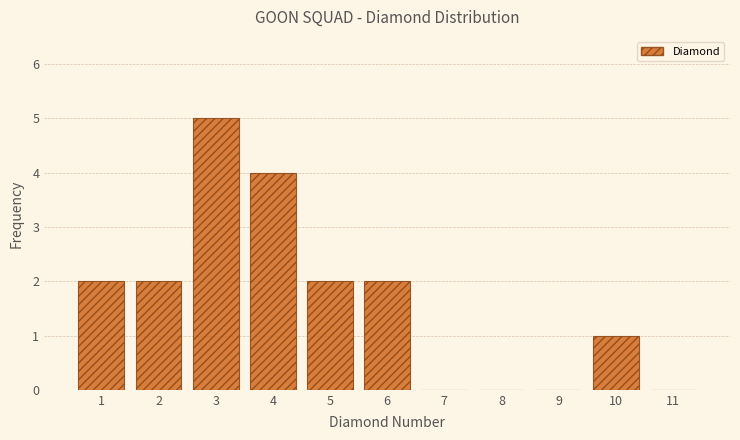

What is the height of the bar covering 3.5 to 4.5 on the x-axis? The values are not printed on the chart, so give them approximately, as read against the axis.

4